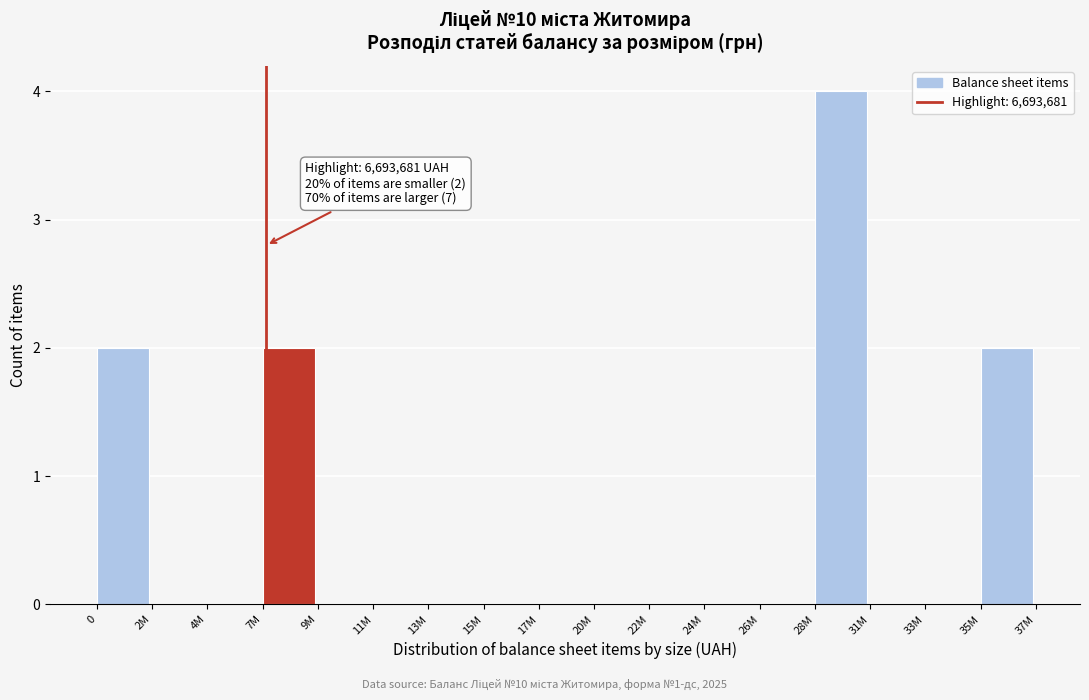

Reading left to right, what are all the values shown in this chart?

0=2	2M=0	4M=0	7M=2	9M=0	11M=0	13M=0	15M=0	17M=0	20M=0	22M=0	24M=0	26M=0	28M=4	31M=0	33M=0	35M=2